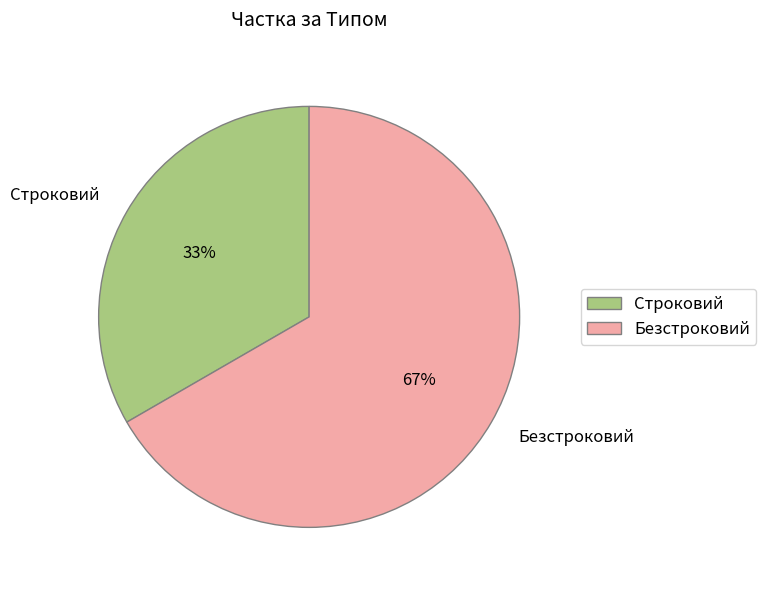

True or false: Строковий accounts for 33% of the total.

True